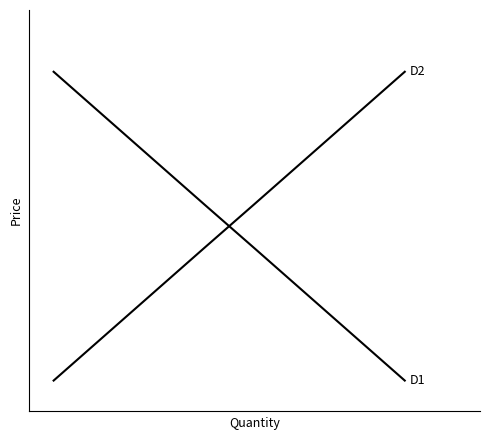

The D2 series shows 0.1 at 1. True or false?

False